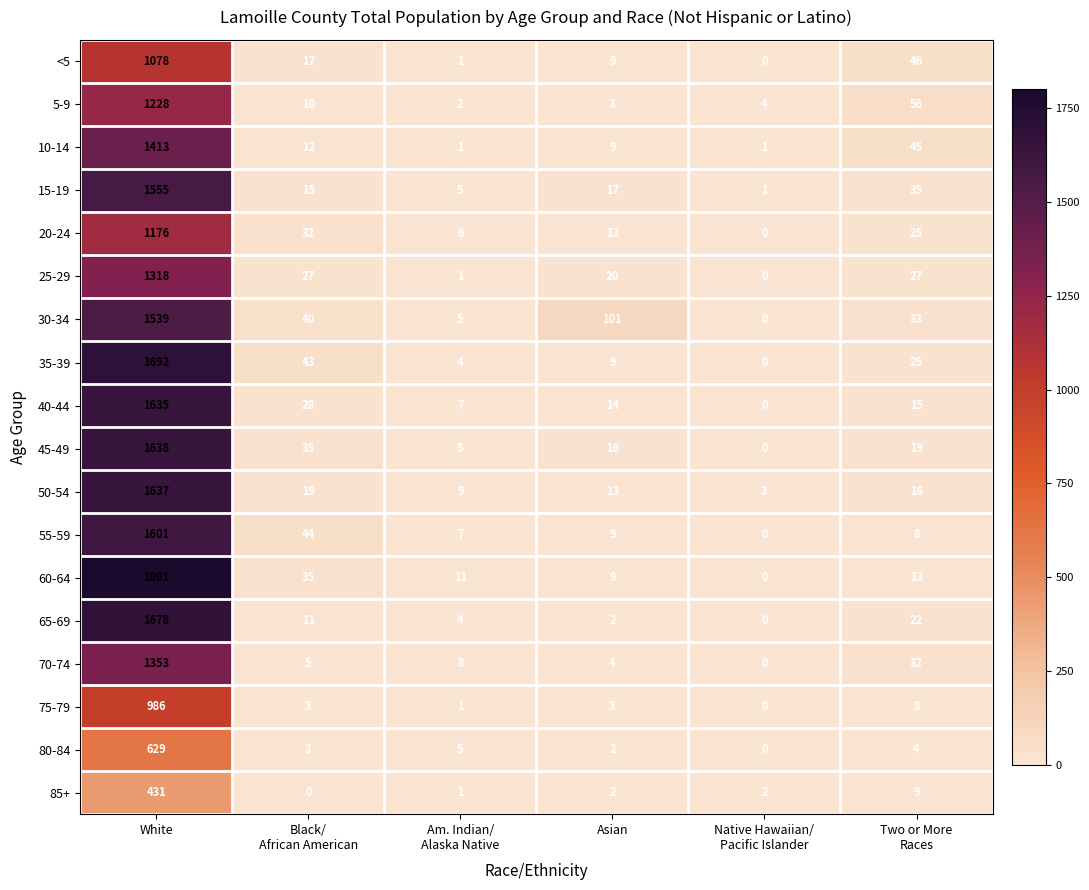

At which category is the sum across all series the highest?

White